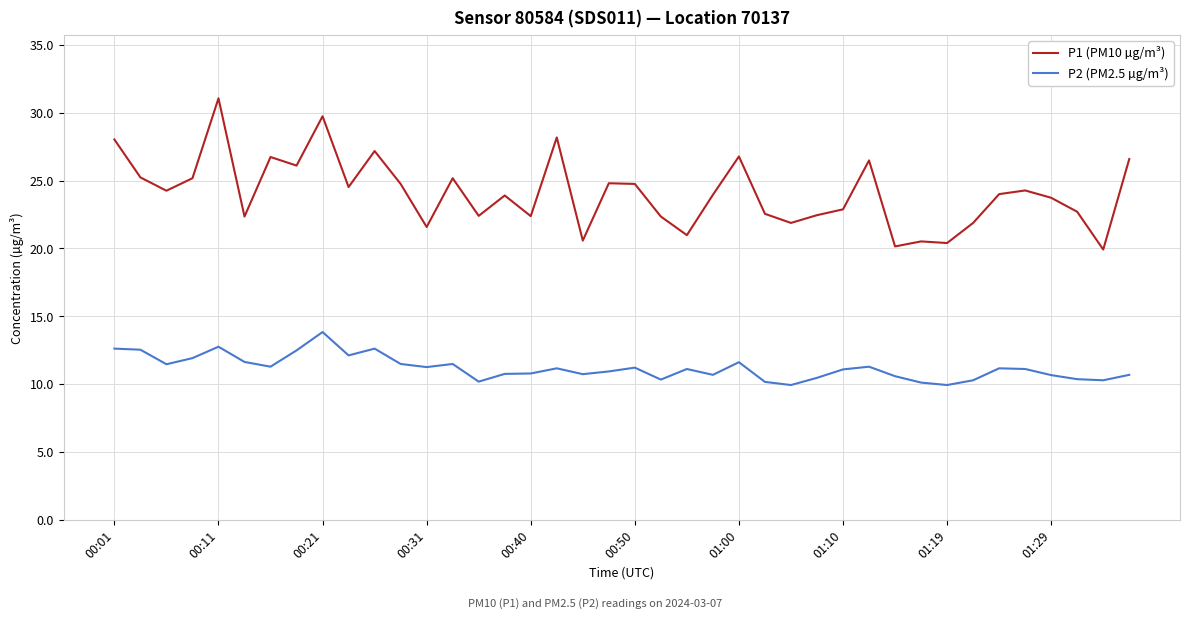

Which series has the largest range (max minus min)?

P1 (PM10 µg/m³)